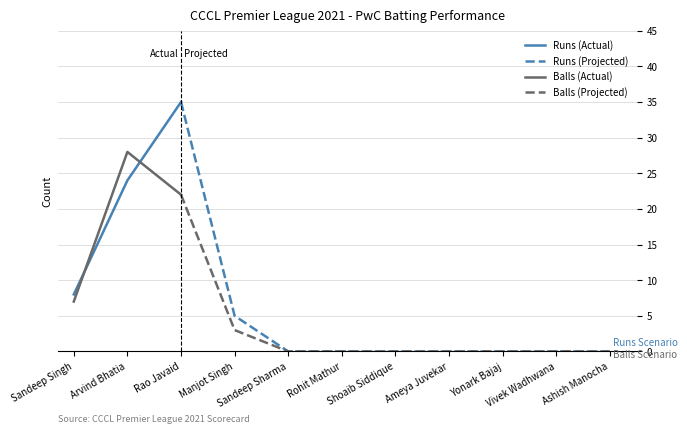

What is the spread (max minus min) of values at Arvind Bhatia?

4